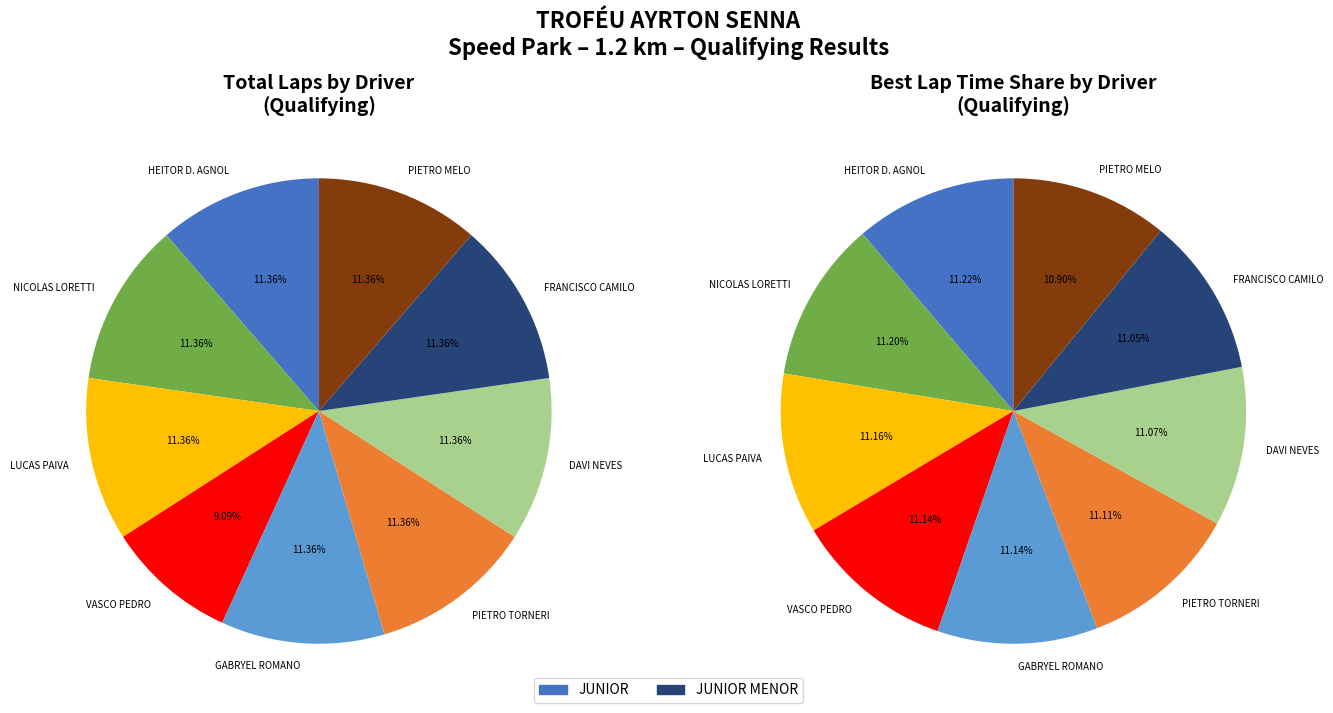

Is it true that VASCO PEDRO is 9% of the pie?

True